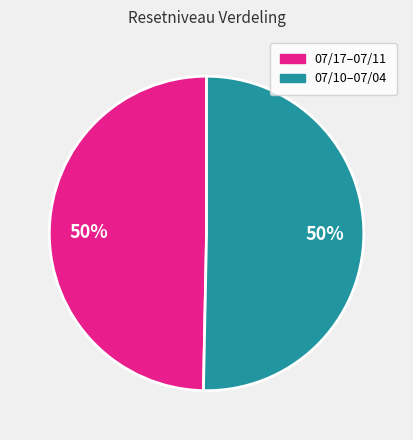

To the nearest percent, what is the average slice percentage?

50%